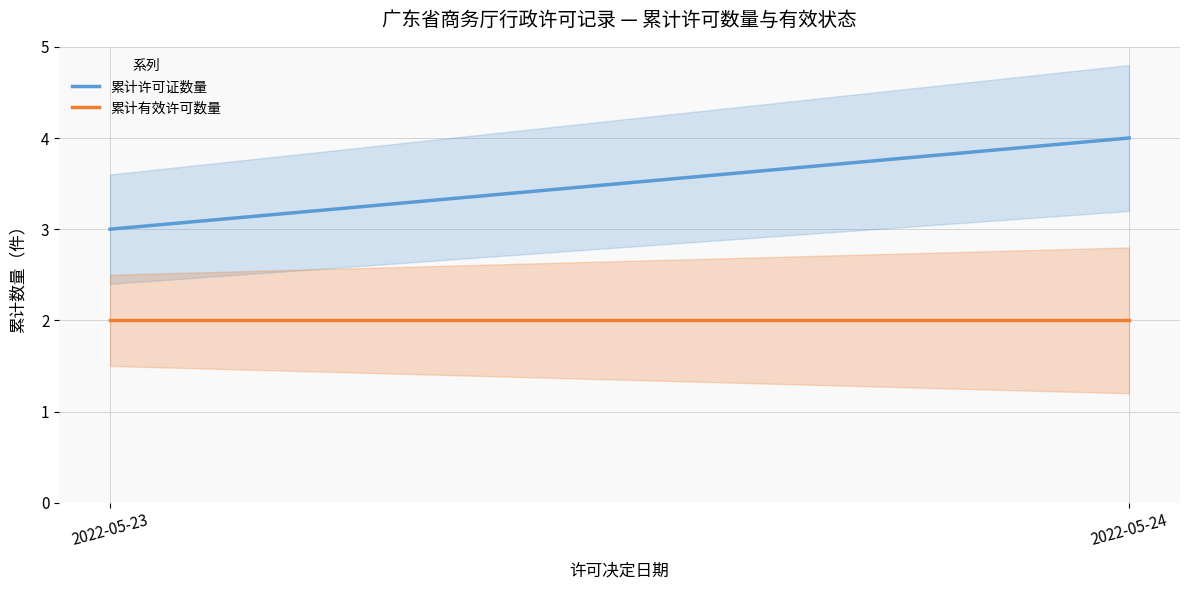

Does the chart display data point markers on the line(s)?

No